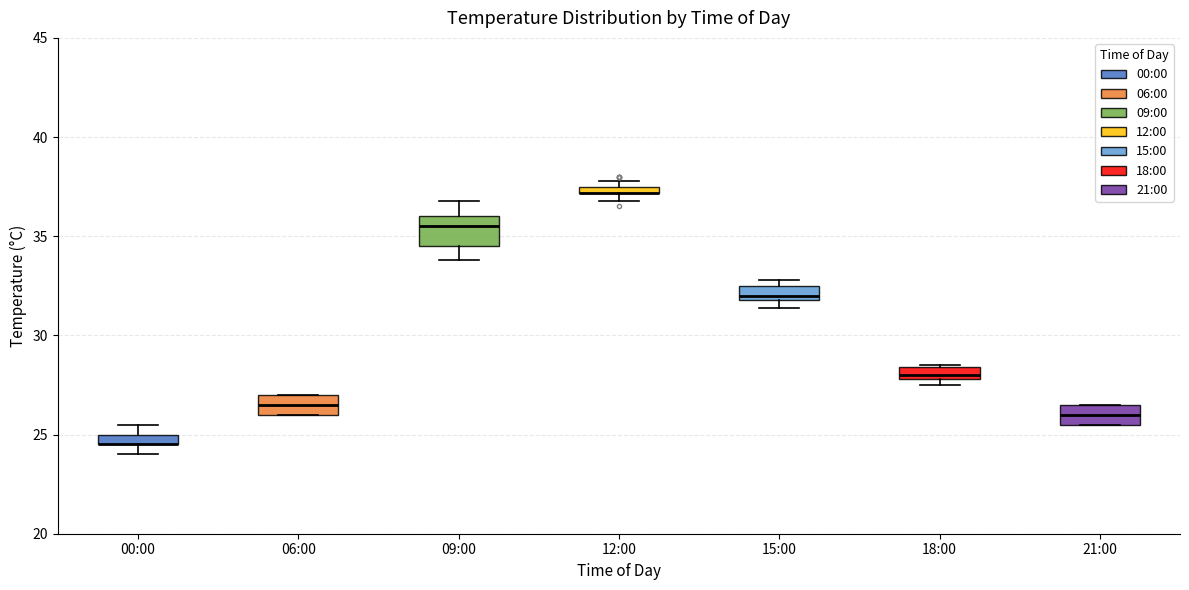

Which box is the tallest, from its lower edge to its upper edge?

09:00